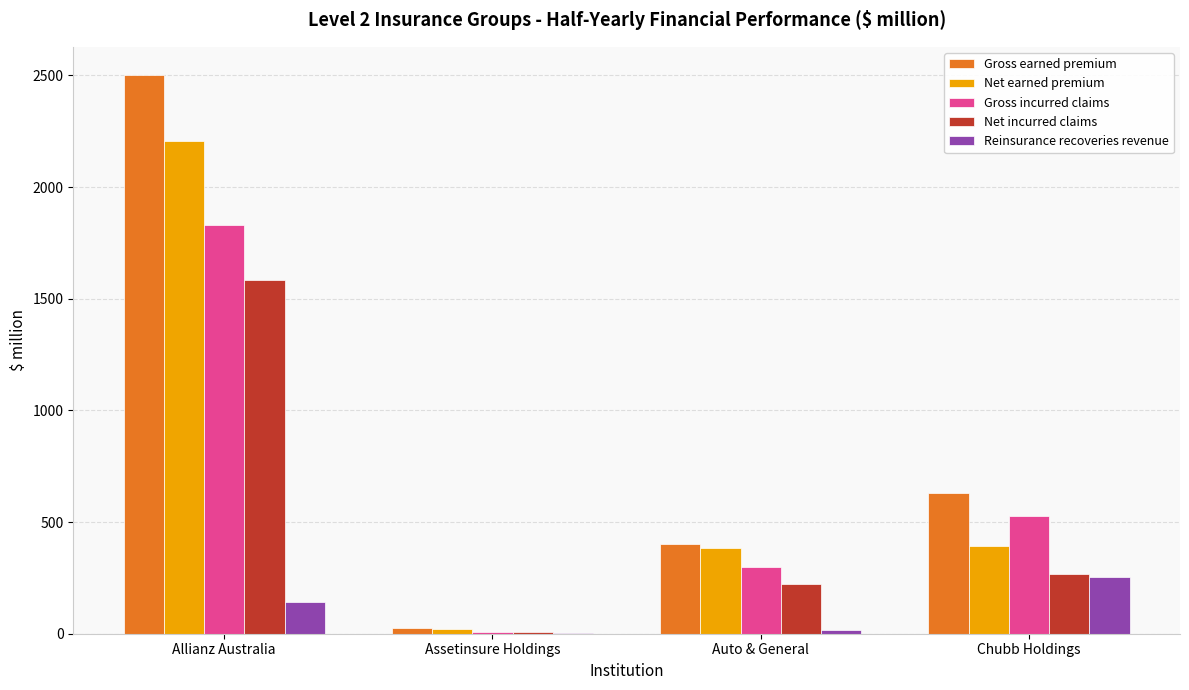

At which category does the chart reach its peak across all series?

Allianz Australia